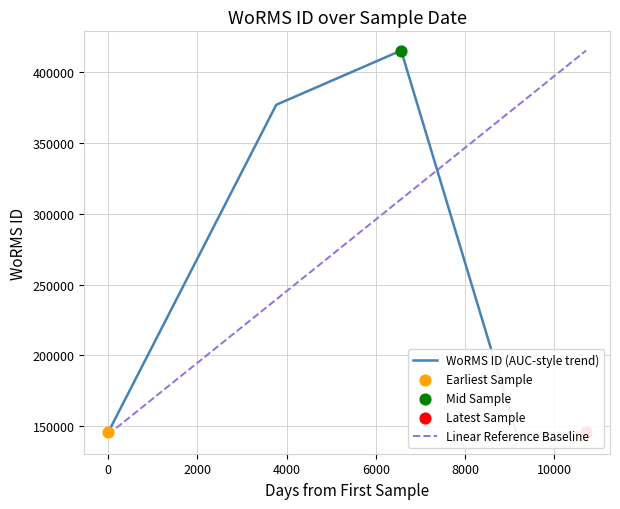

Approximately how many times larger is the value at 01-06-1992 compared to 01-07-2017?

1.0